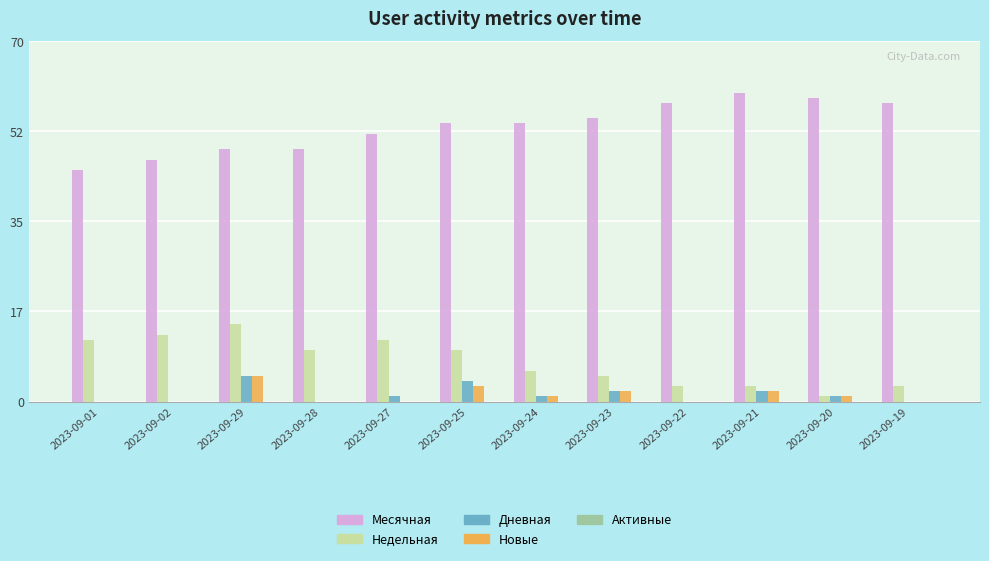

What is the sum of all Месячная values?

640